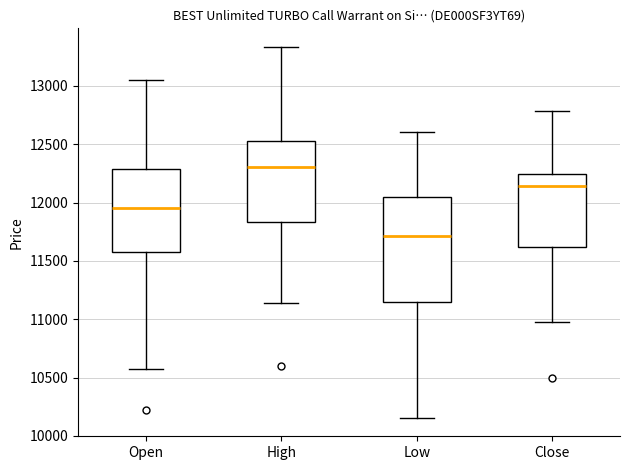

Which box is the tallest, from its lower edge to its upper edge?

Low